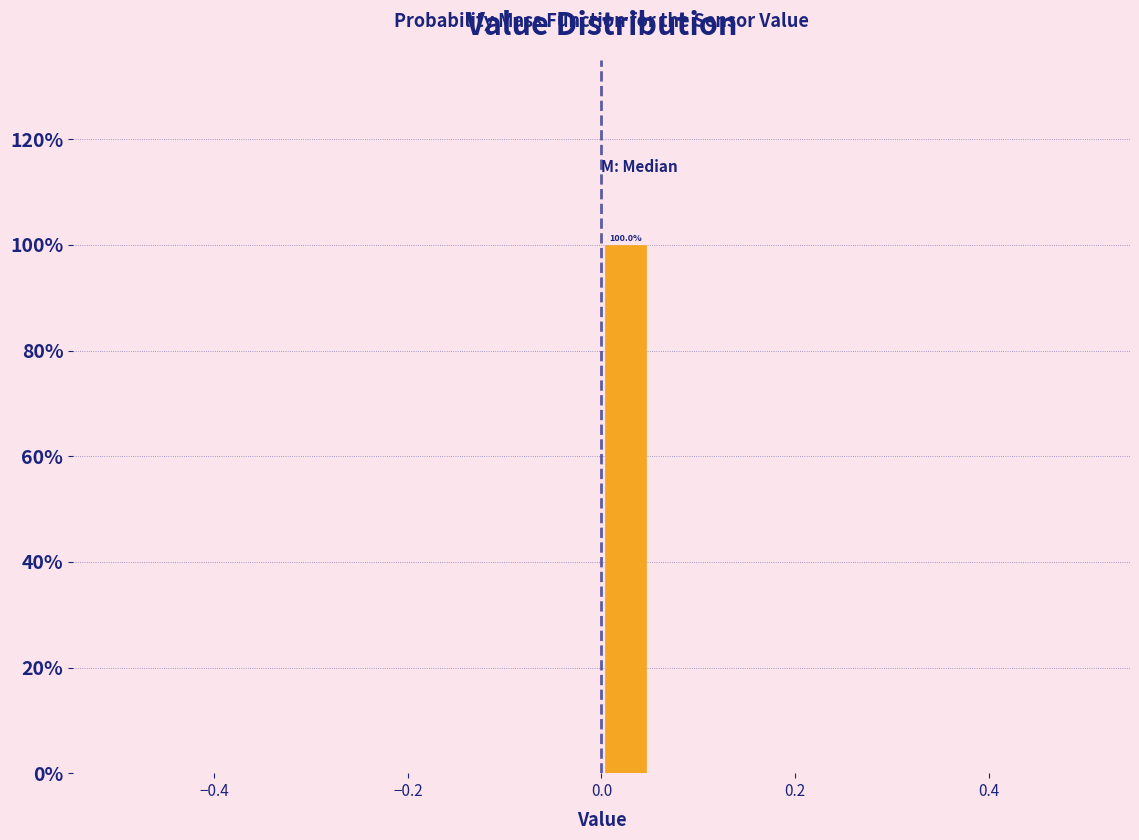

Around what value on the x-axis is the tallest bar? Give the approximate position of its centre, as read against the axis.

0.02